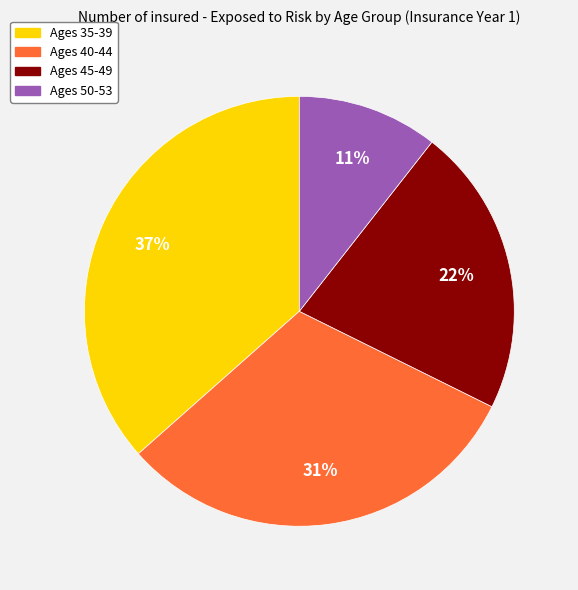

Is there any slice that represents more than half of the pie?

No